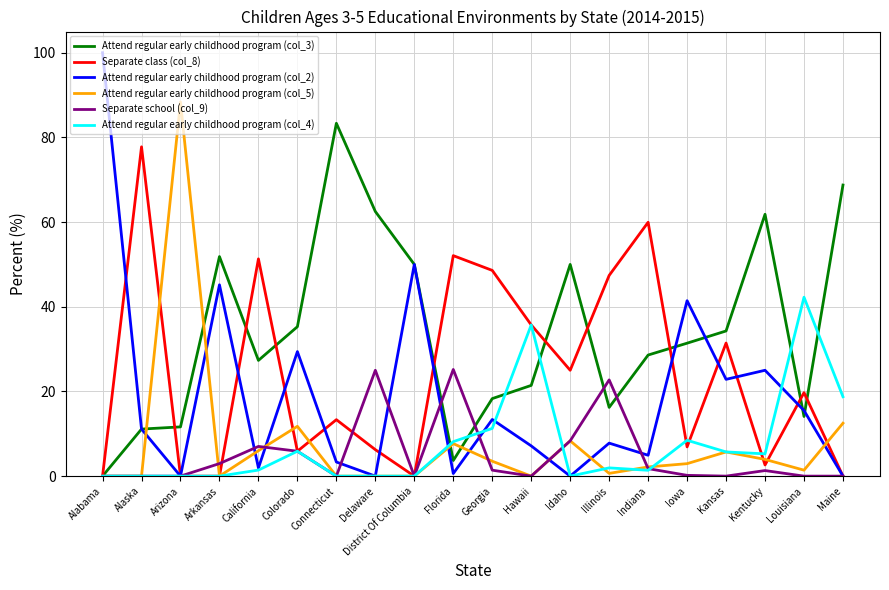

Which series has the largest total across all categories?

Attend regular early childhood program (col_3)